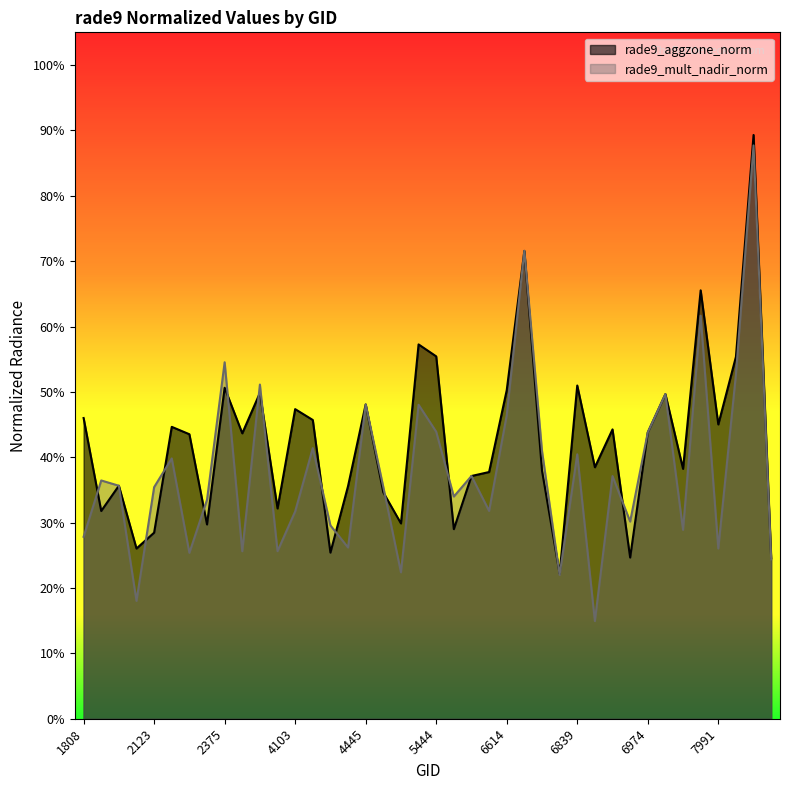

Reading right to left, what are all the values shown in this chart?

rade9_aggzone_norm: 8144=0.2	8063=0.9	8027=0.6	7991=0.5	7964=0.7	7784=0.4	7649=0.5	6974=0.4	6938=0.2	6902=0.4	6866=0.4	6839=0.5	6803=0.2	6749=0.4	6650=0.7	6614=0.5	5813=0.4	5750=0.4	5723=0.3	5444=0.6	5426=0.6	5390=0.3	5354=0.3	4445=0.5	4373=0.4	4193=0.3	4157=0.5	4103=0.5	3500=0.3	3212=0.5	2870=0.4	2375=0.5	2348=0.3	2249=0.4	2213=0.4	2123=0.3	1988=0.3	1925=0.4	1889=0.3	1808=0.5
rade9_mult_nadir_norm: 8144=0.2	8063=0.9	8027=0.5	7991=0.3	7964=0.6	7784=0.3	7649=0.5	6974=0.4	6938=0.3	6902=0.4	6866=0.1	6839=0.4	6803=0.2	6749=0.4	6650=0.7	6614=0.5	5813=0.3	5750=0.4	5723=0.3	5444=0.4	5426=0.5	5390=0.2	5354=0.4	4445=0.5	4373=0.3	4193=0.3	4157=0.4	4103=0.3	3500=0.3	3212=0.5	2870=0.3	2375=0.5	2348=0.3	2249=0.3	2213=0.4	2123=0.4	1988=0.2	1925=0.4	1889=0.4	1808=0.3